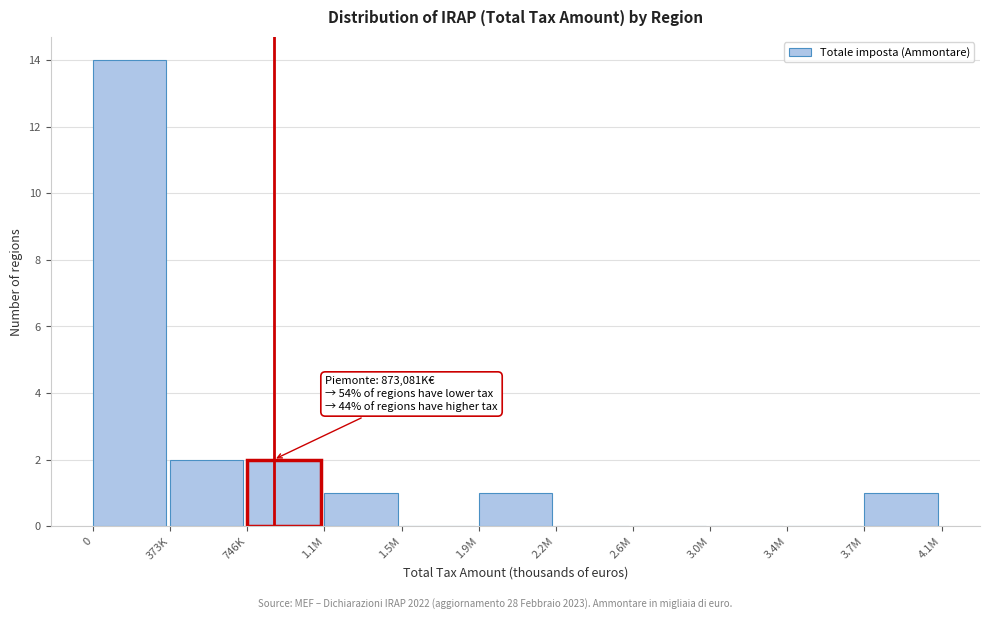

Reading left to right, transcribe all the data shown in this chart.

0=14	373K=2	746K=2	1.1M=1	1.5M=0	1.9M=1	2.2M=0	2.6M=0	3.0M=0	3.4M=0	3.7M=1